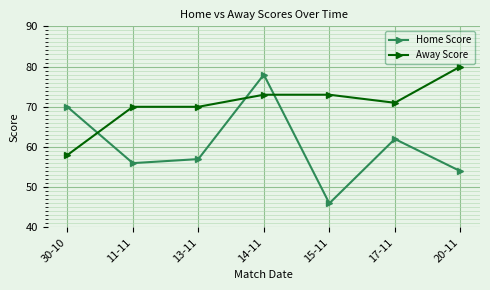

Rank the series at 30-10 from lowest to highest value.

Away Score, Home Score